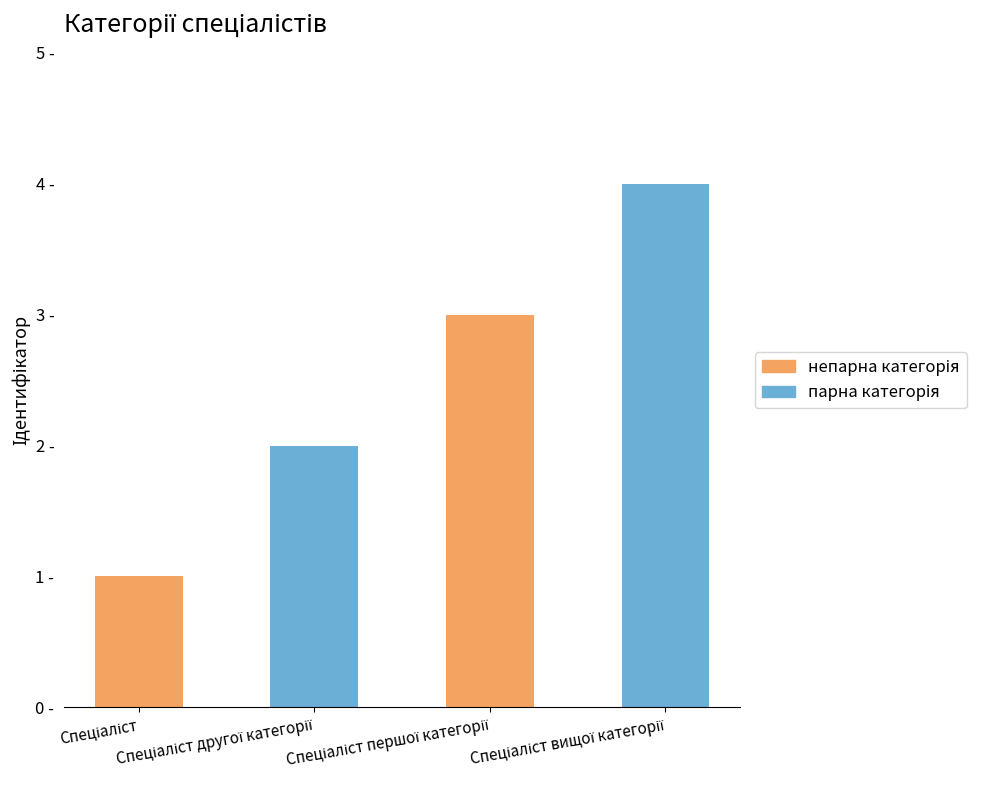

What is the smallest value displayed?

1